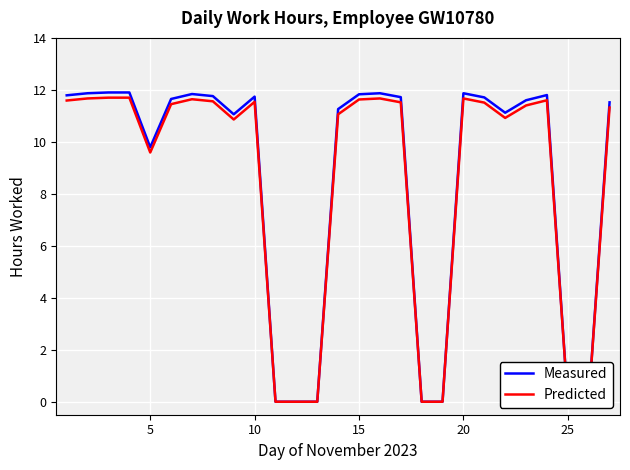

True or false: Measured and Predicted cross at least once.

False